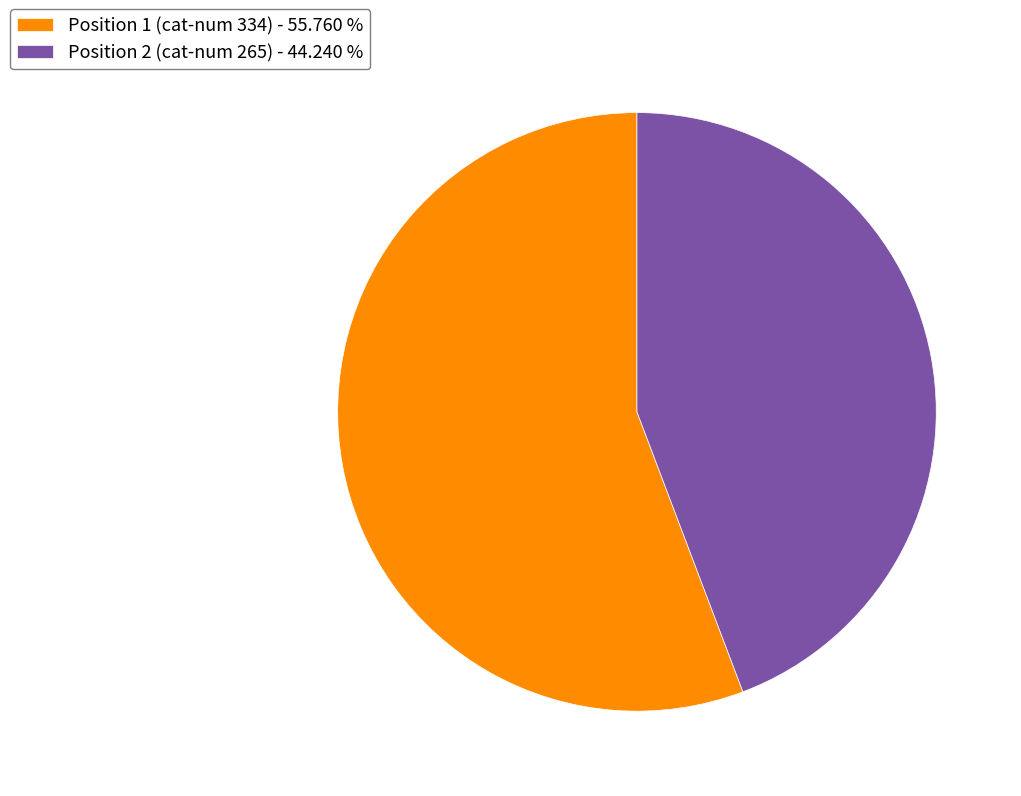

Combined, do Position 1 (cat-num 334) - 55.760 % and Position 2 (cat-num 265) - 44.240 % account for over 50%?

Yes